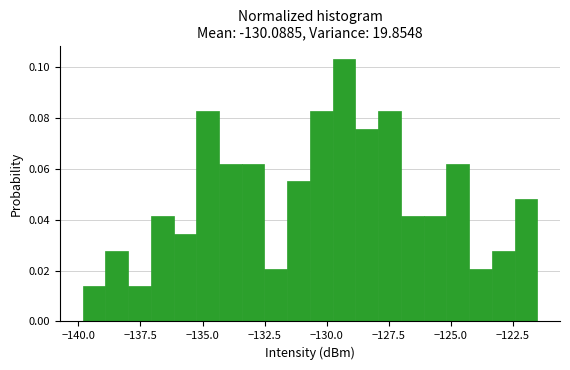

Read against the x-axis, roughly where is the centre of the tallest bar?

-129.5